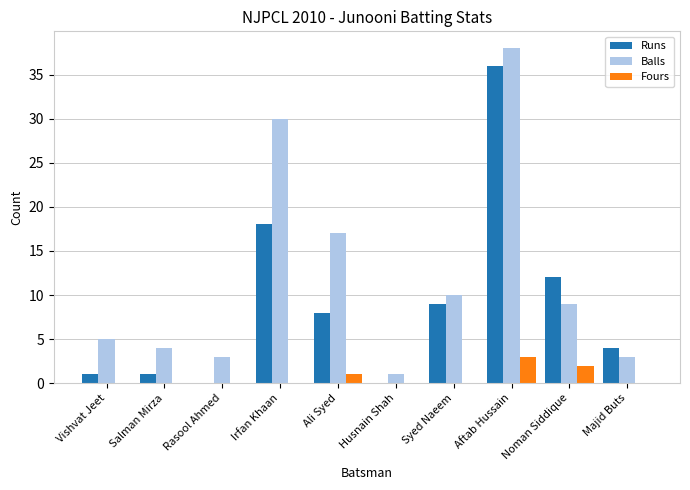

How many groups of bars are there?

10